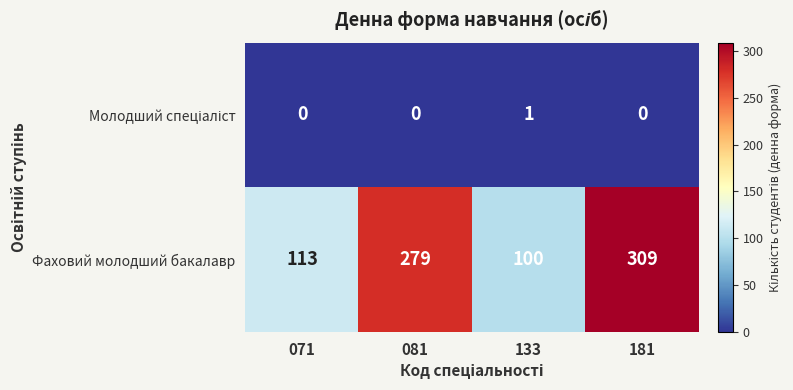

Which series has the widest spread of values?

Фаховий молодший бакалавр